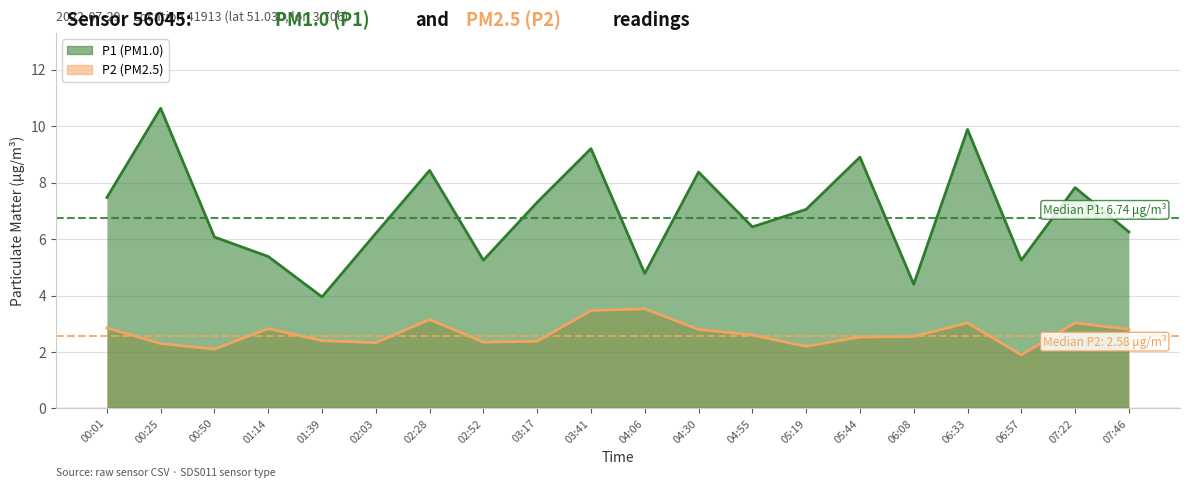

How many interior local valleys does the P2 series have?

5